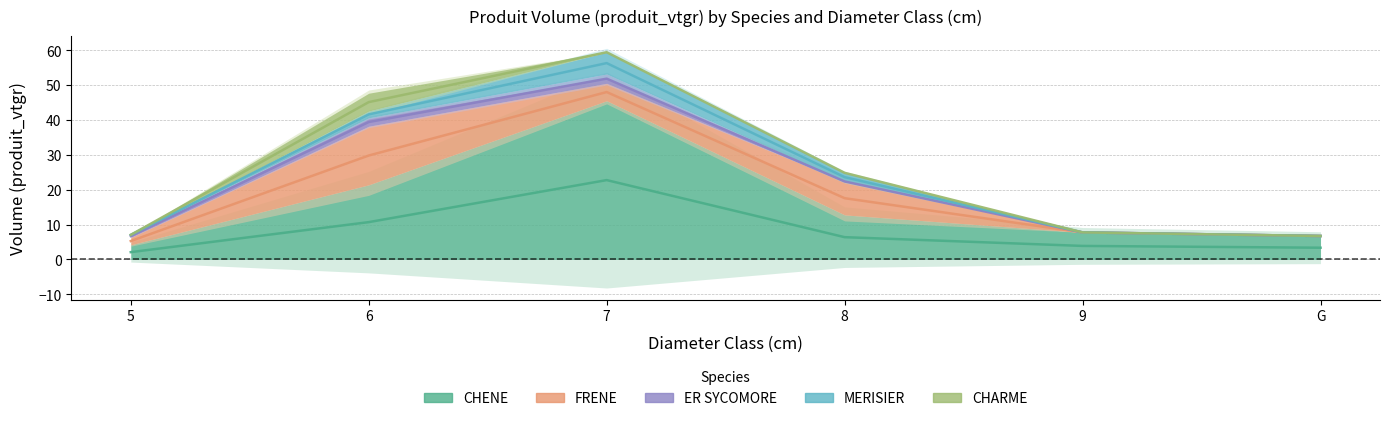

What is the label of the 5th point from the left?

9